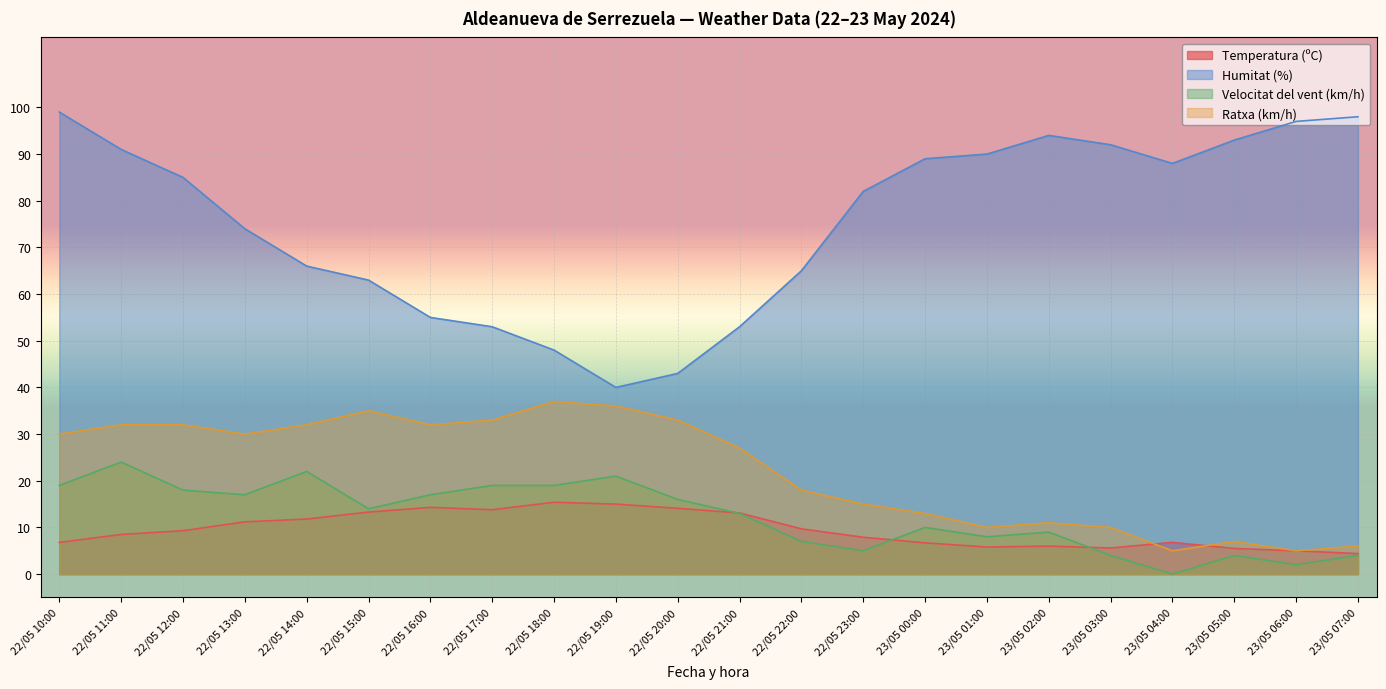

In Velocitat del vent (km/h), how many points are lower than both neighbors (excluding endpoints)?

6